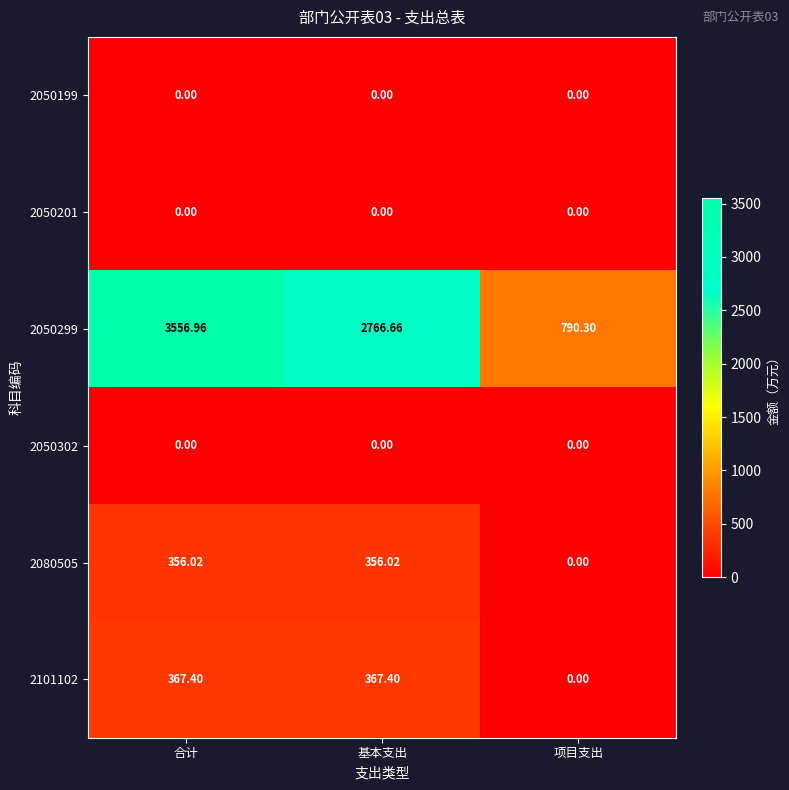

How many data points does each series have?

3